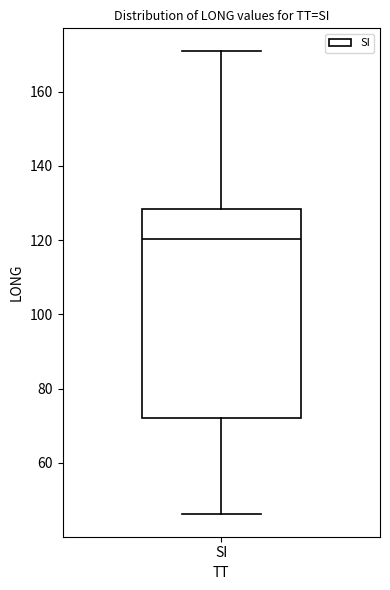

Where does the upper whisker of the box for SI end on the y-axis? The values are not printed on the chart, so give them approximately, as read against the axis.

170